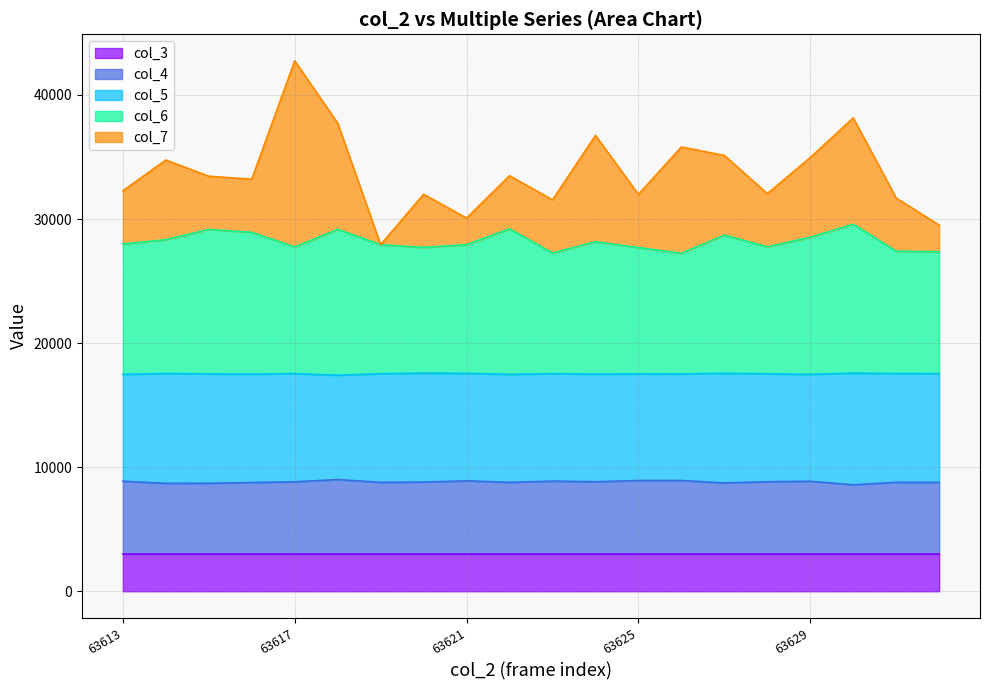

What is the total value across all series at 63625?

31986.0